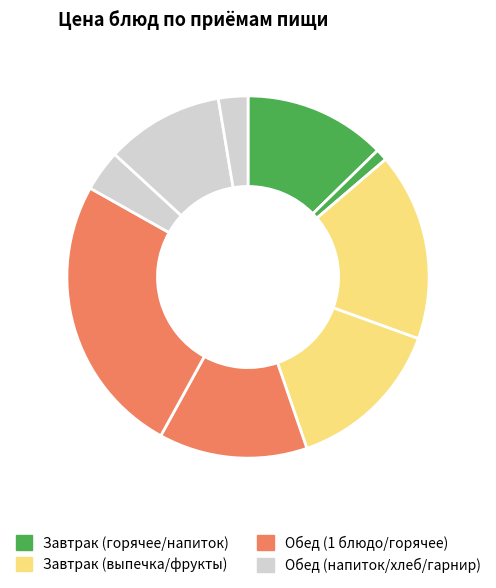

How many slices are in this pie chart?

9